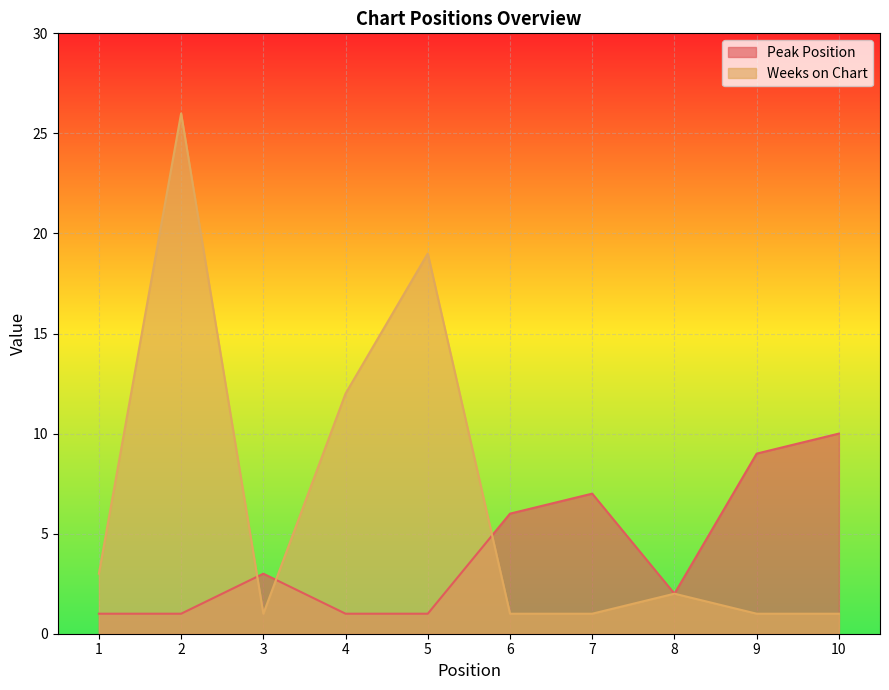

How many intersections are there between Weeks on Chart and Peak Position?

3